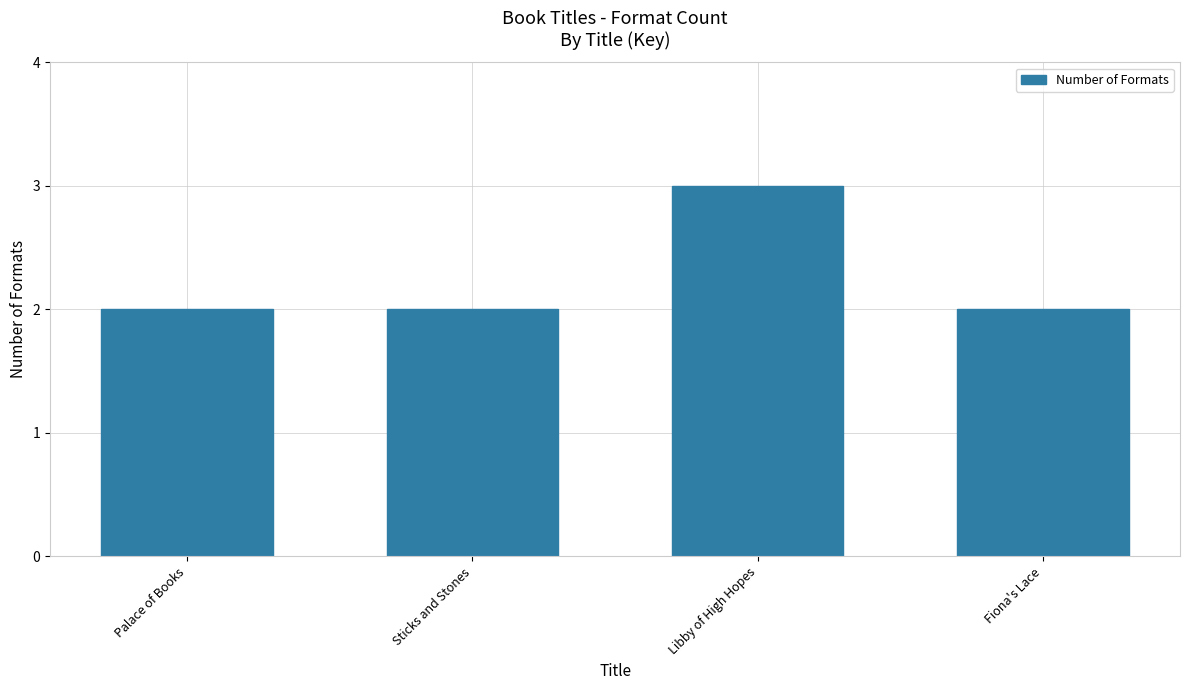

What position from the left is Sticks and Stones?

2